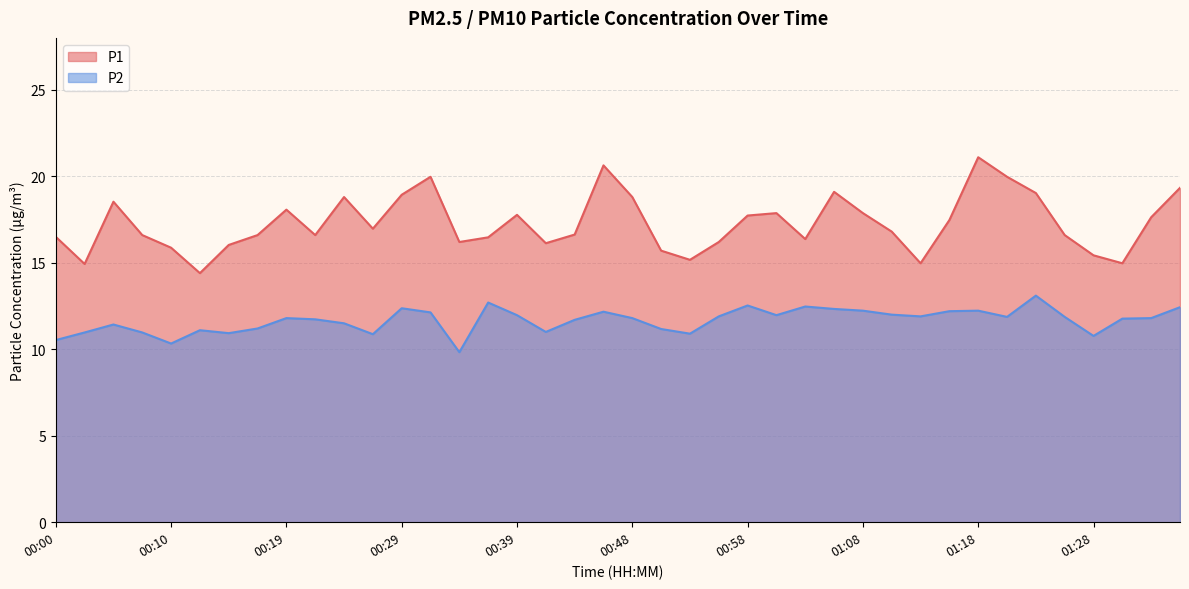

What is the difference between the second highest and second lowest values in the P2 series?

2.4